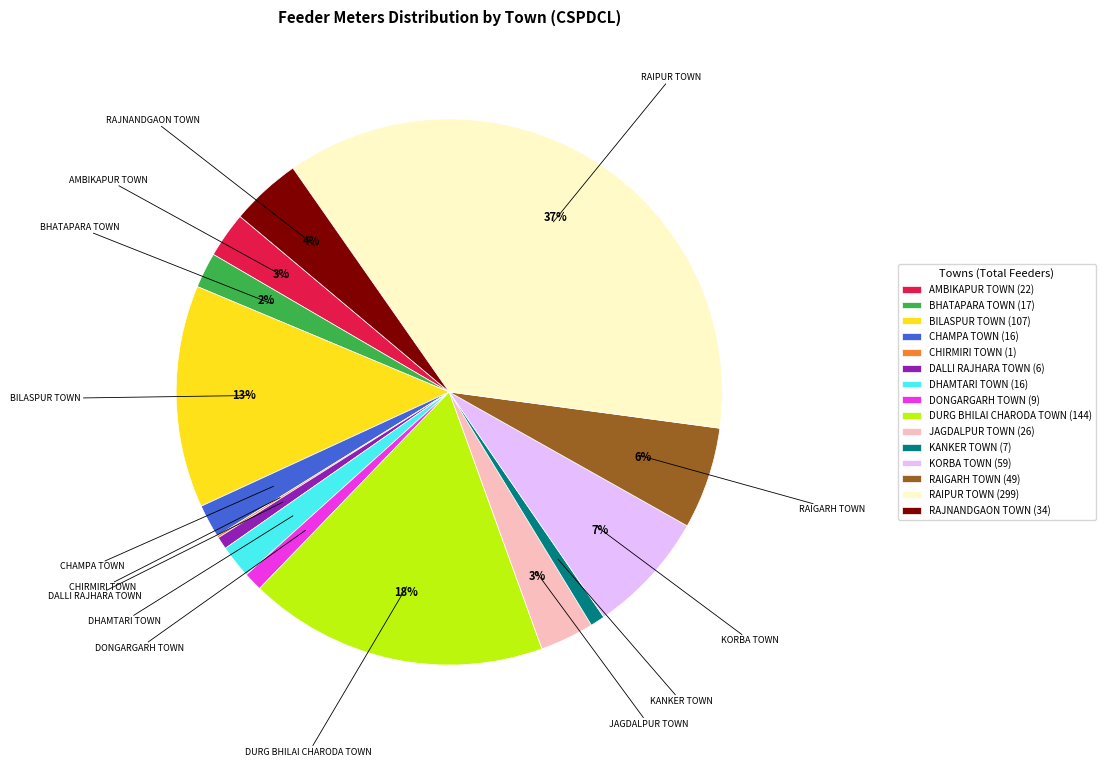

Which slice is the largest?

RAIPUR TOWN